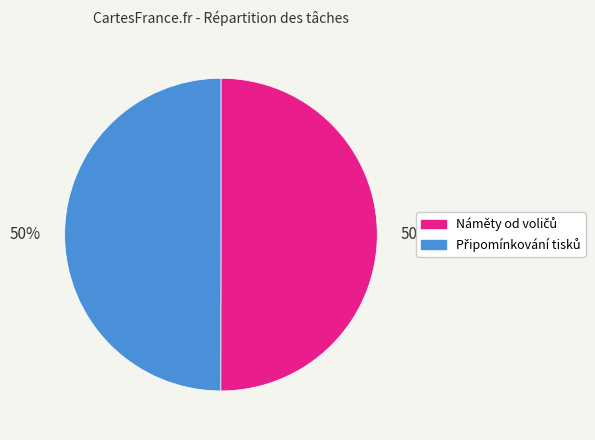

To the nearest percent, what is the average slice percentage?

50%